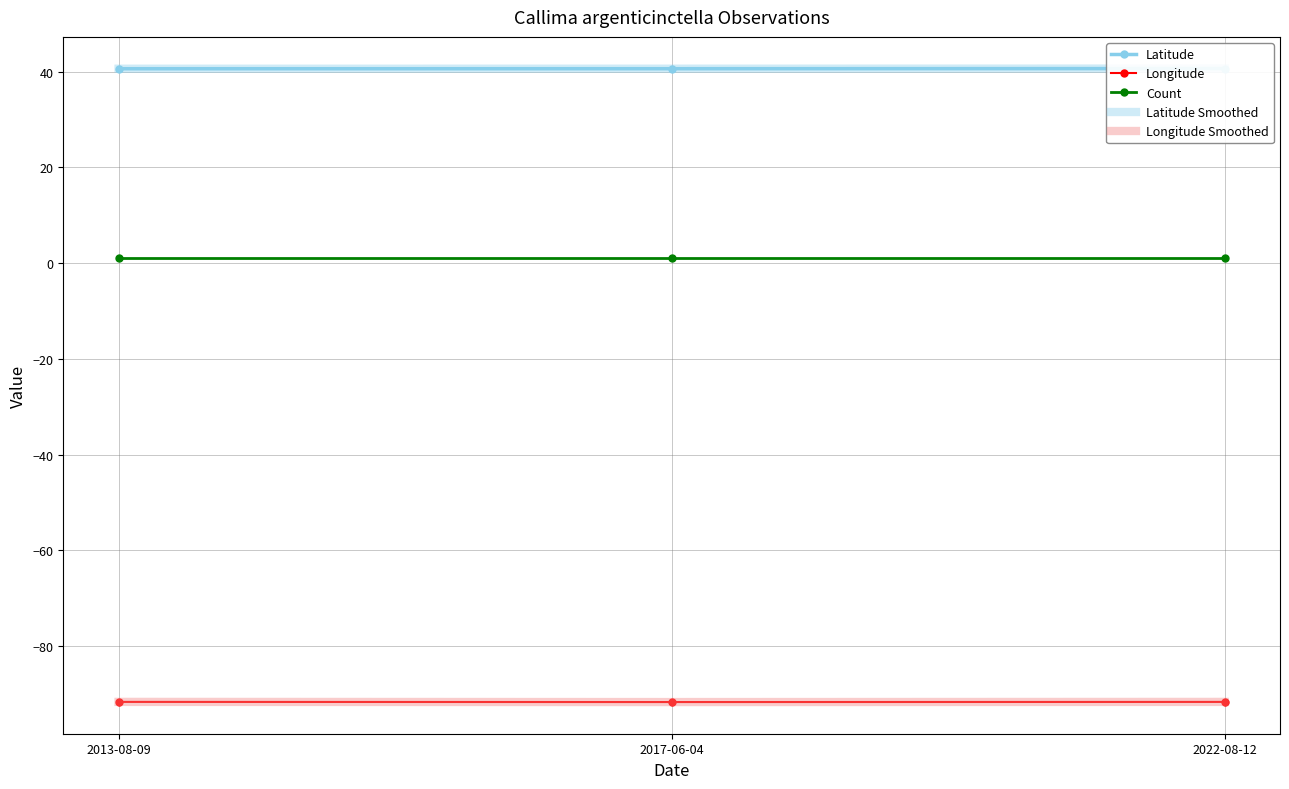

How many lines are shown in the chart?

5